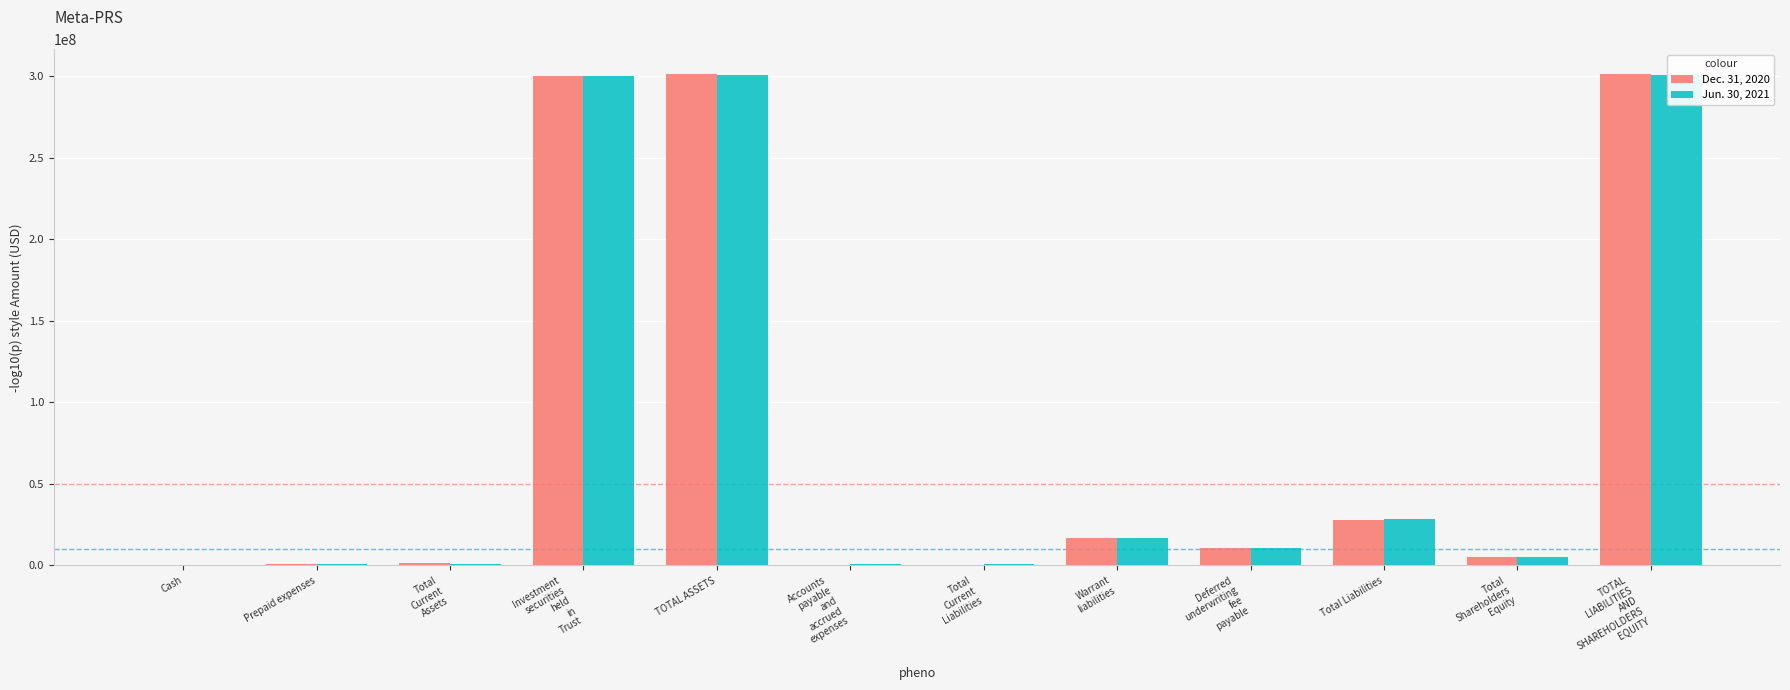

Which category has the highest value across all series?

TOTAL ASSETS